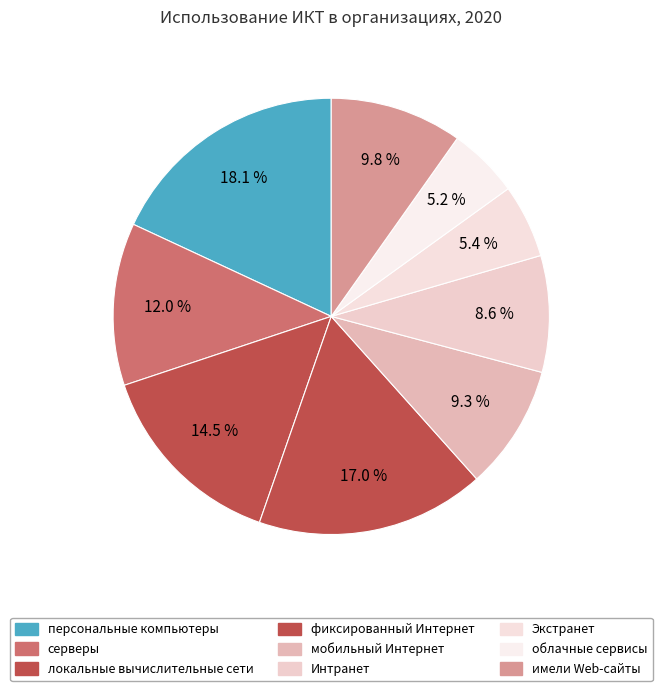

How many segments does this pie chart have?

9